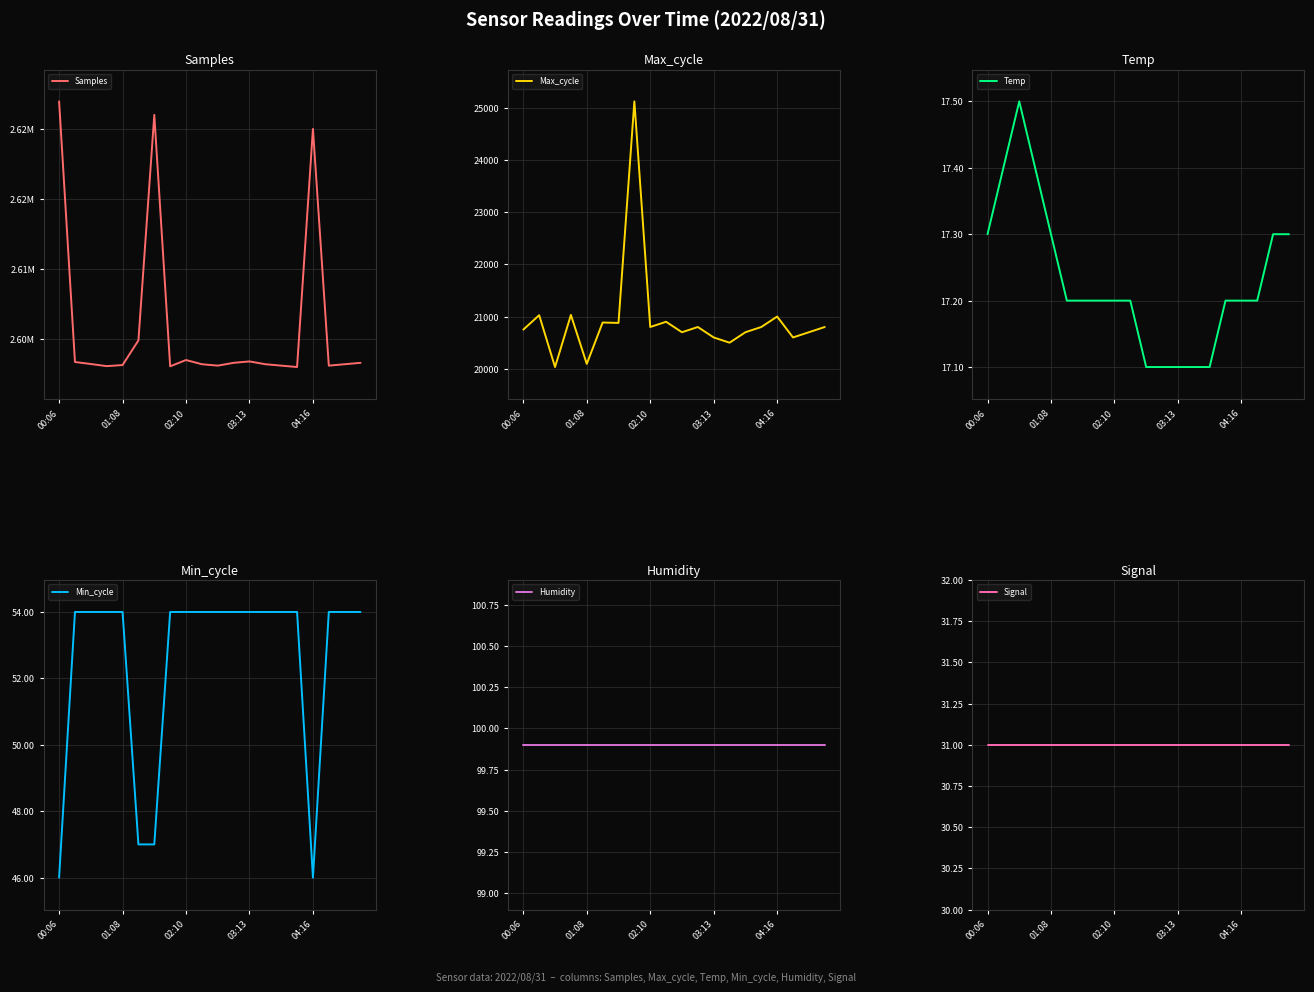

True or false: Max_cycle has more than 2 points higher than both neighbors.

True